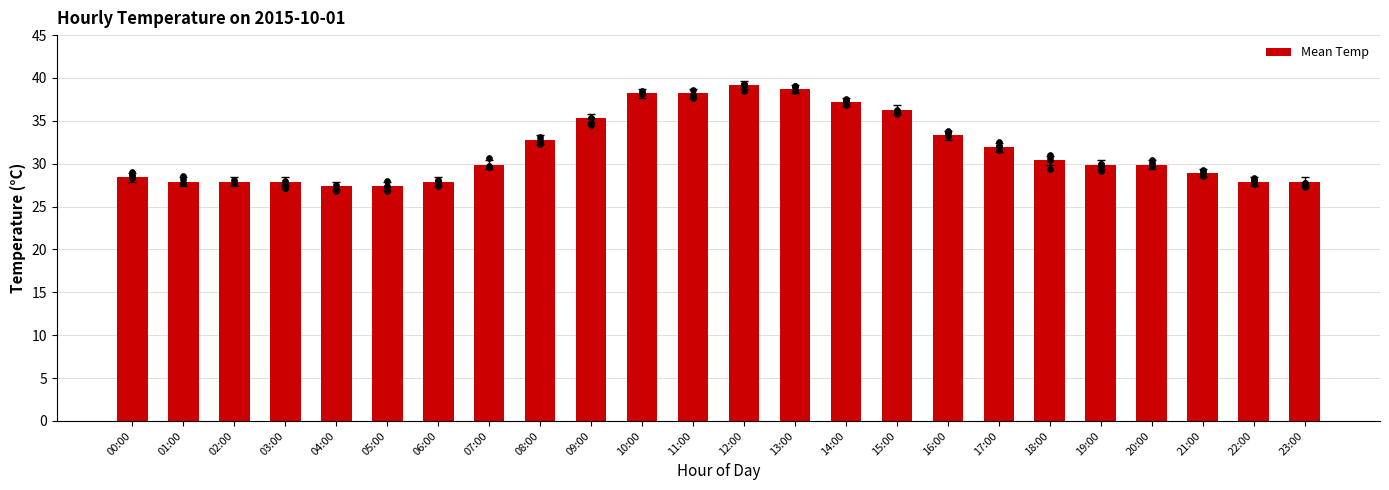

Between 16:00 and 03:00, which is larger?

16:00